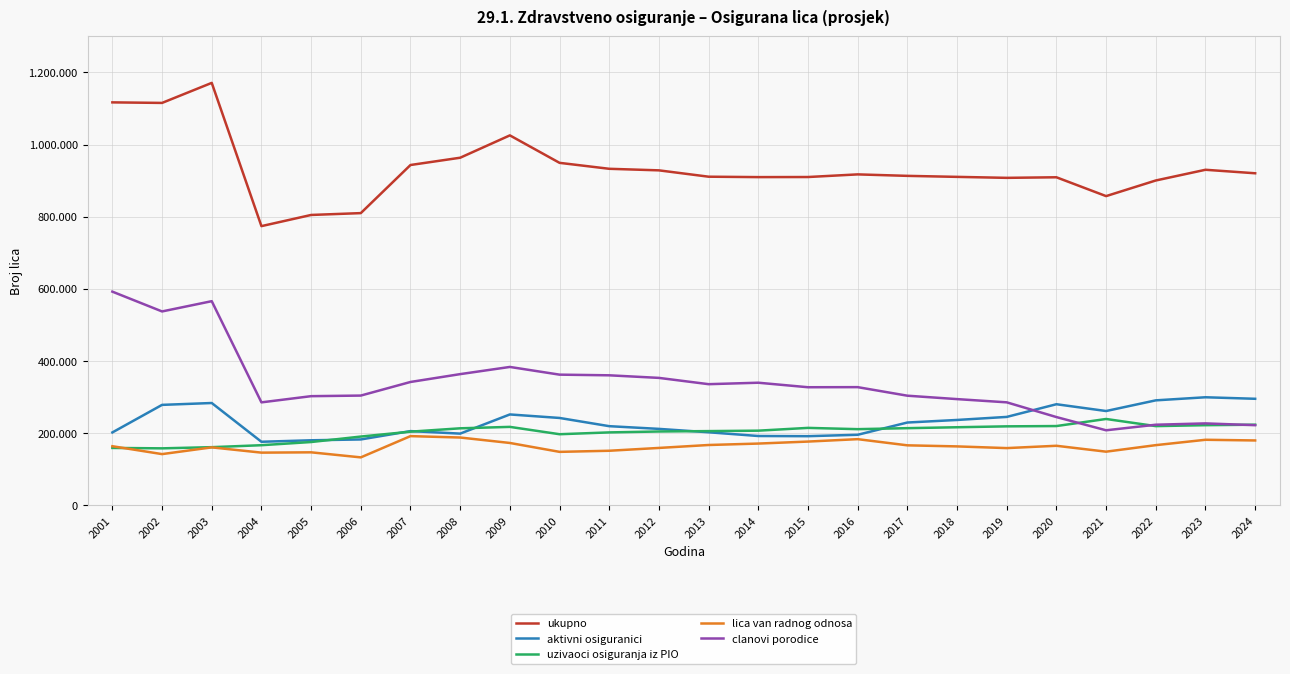

What is the sum of all ukupno values?

22432941